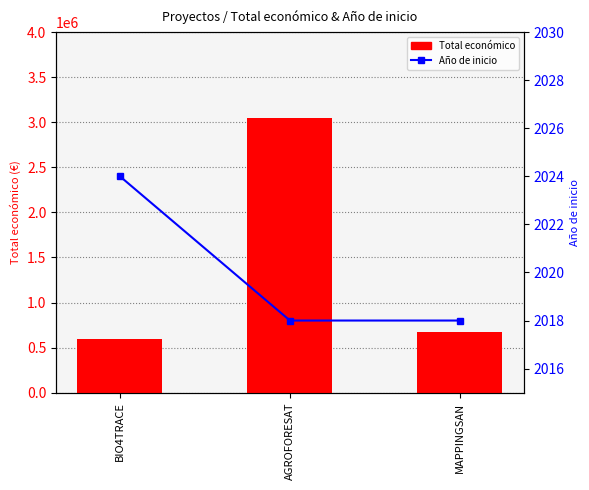

How many values in the Total económico series are below 677425?

1